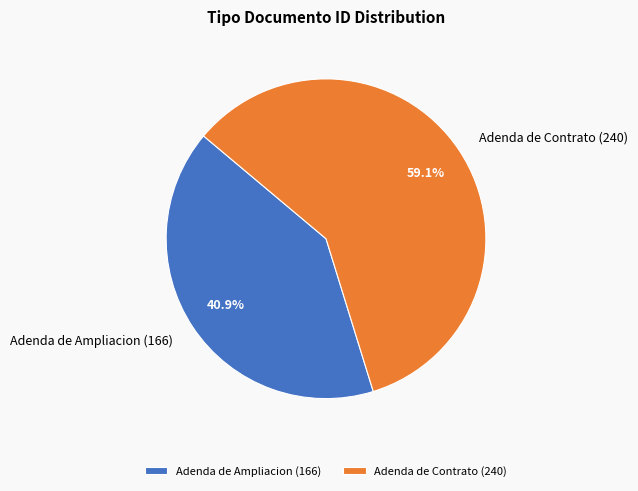

Is it true that Adenda de Contrato (240) is 50% of the pie?

False